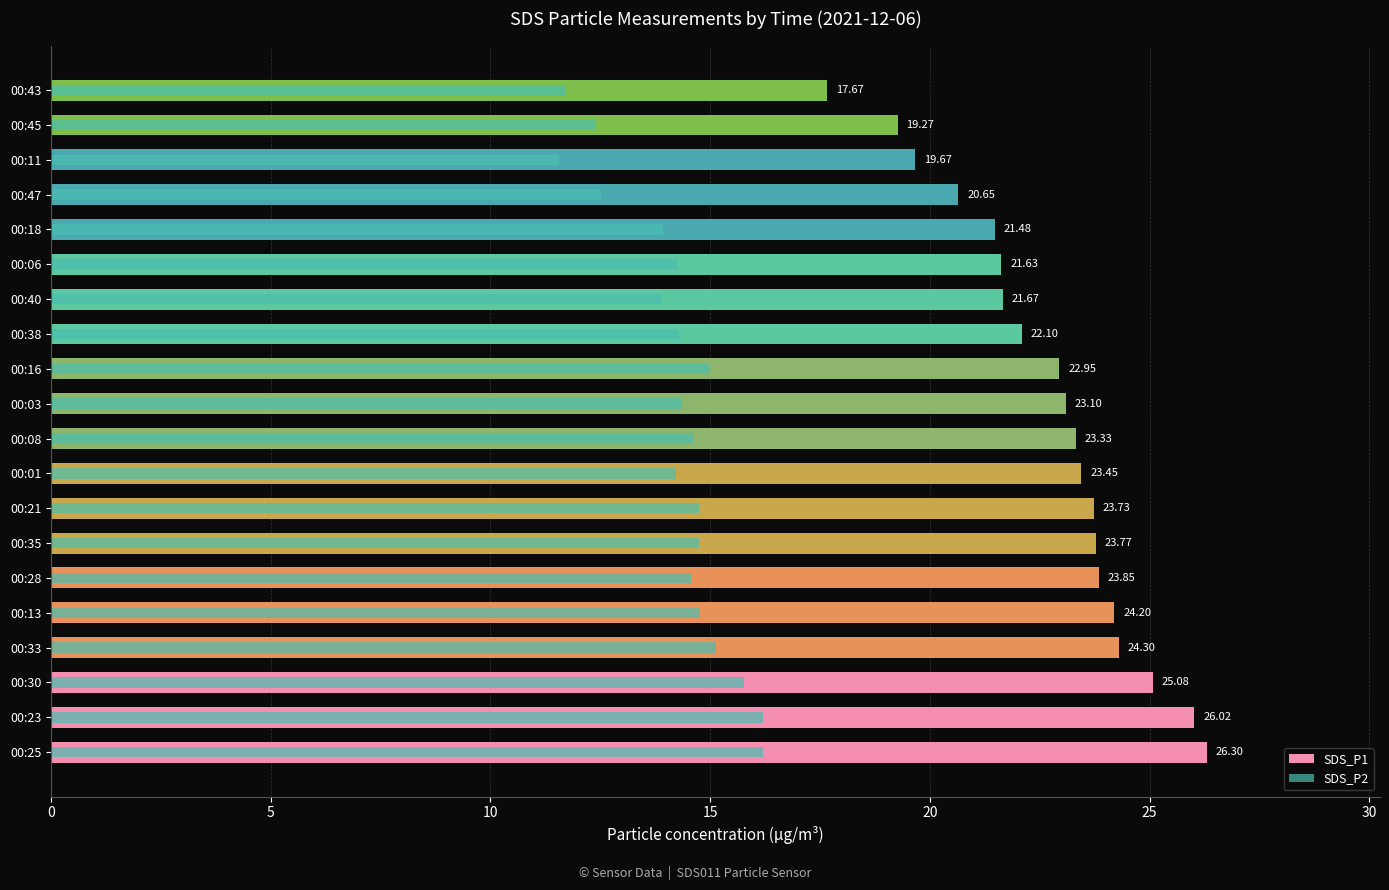

Reading left to right, extract all data points from this chart.

SDS_P1: 26.3	26.0	25.1	24.3	24.2	23.9	23.8	23.7	23.4	23.3	23.1	22.9	22.1	21.7	21.6	21.5	20.6	19.7	19.3	17.7
SDS_P2: 16.2	16.2	15.8	15.1	14.8	14.6	14.8	14.8	14.2	14.6	14.3	15.0	14.3	13.9	14.2	13.9	12.5	11.6	12.4	11.7